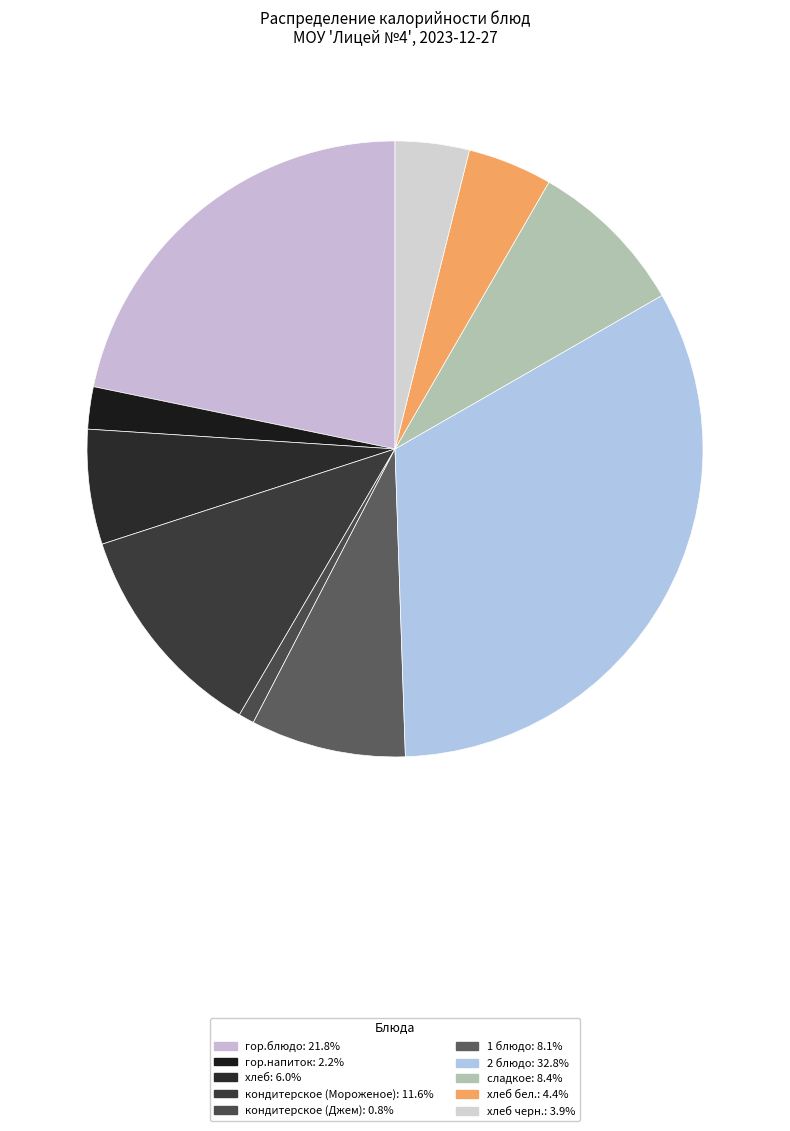

Count the number of slices in the pie.

10